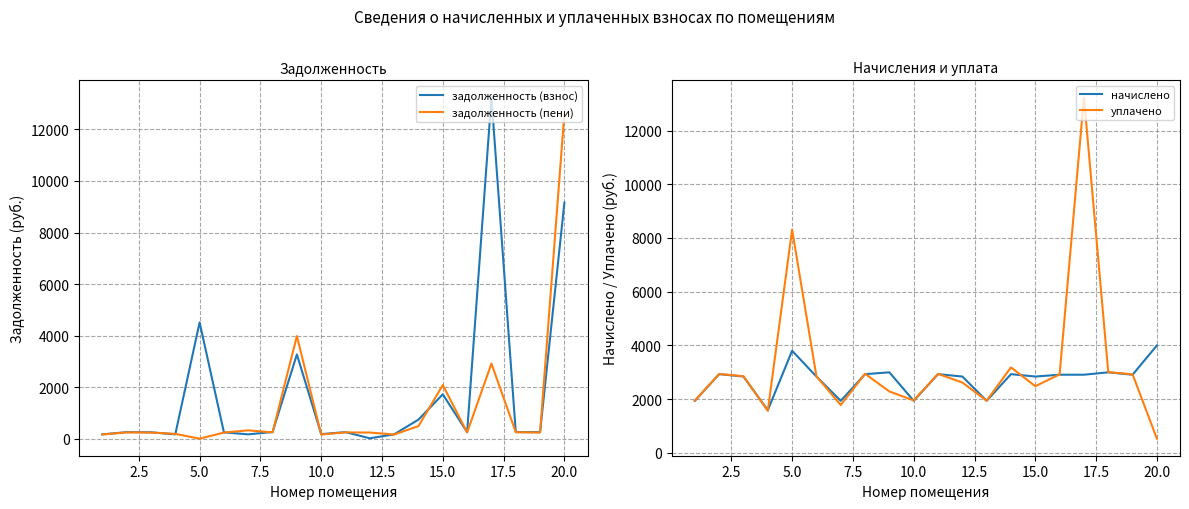

What is the highest value of the уплачено series?

13233.5